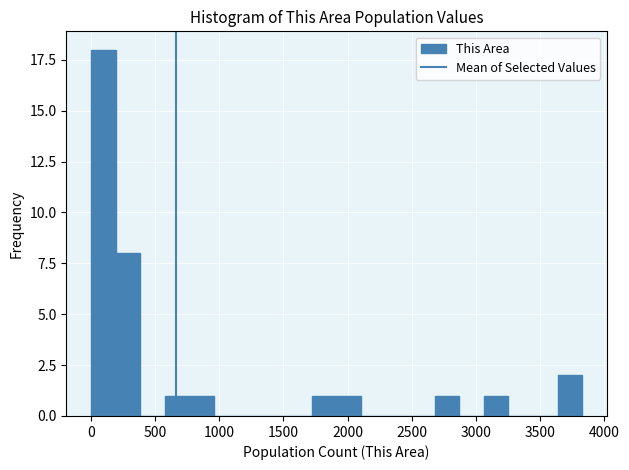

Read against the x-axis, roughly where is the centre of the tallest bar?

100